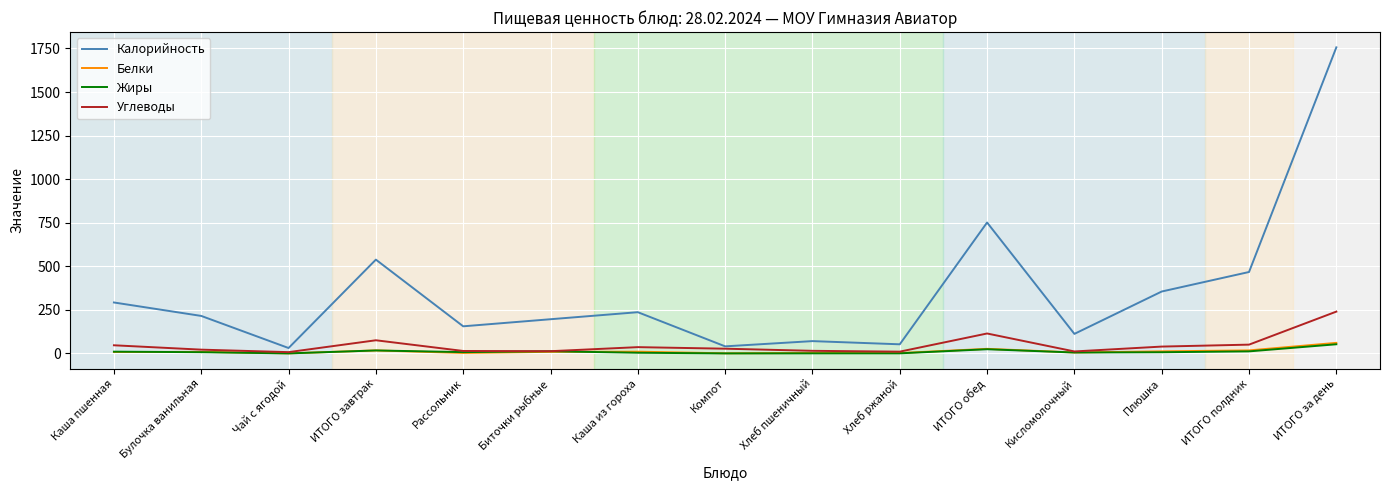

True or false: Калорийность and Белки intersect in this chart.

False